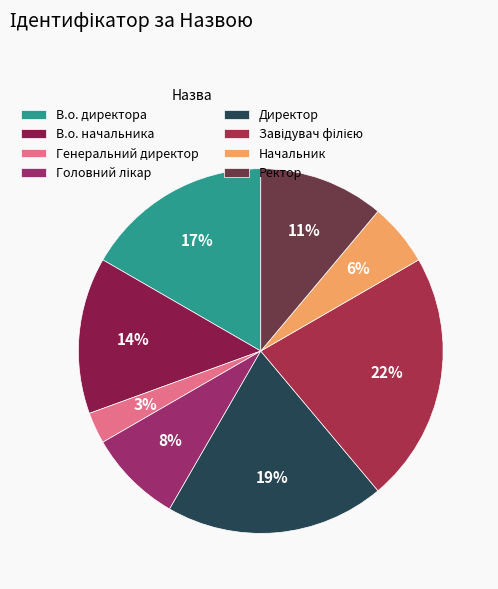

What percentage is the Ректор slice, to the nearest percent?

11%